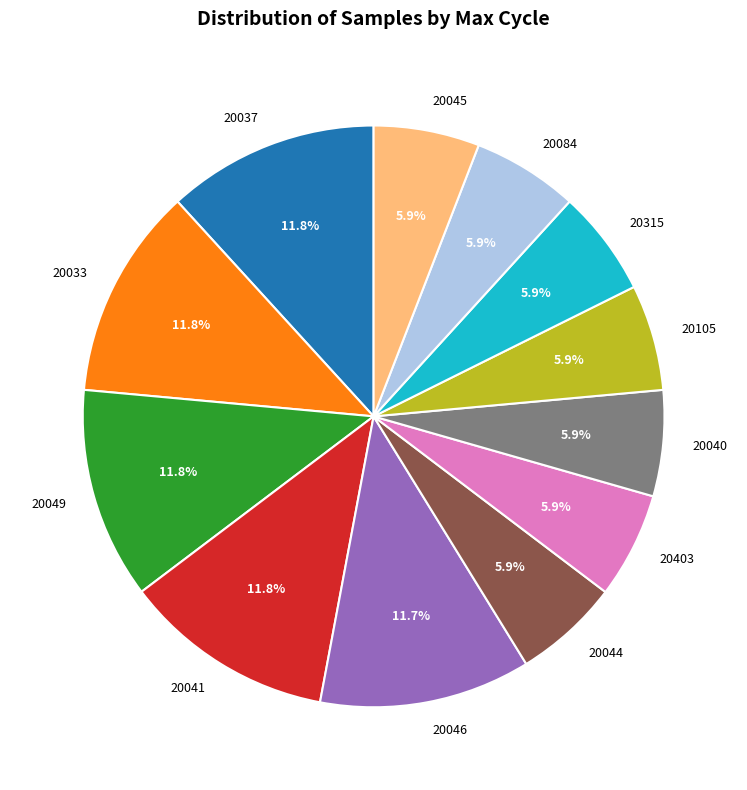

What is the total percentage of 20315 and 20084?

11.8%